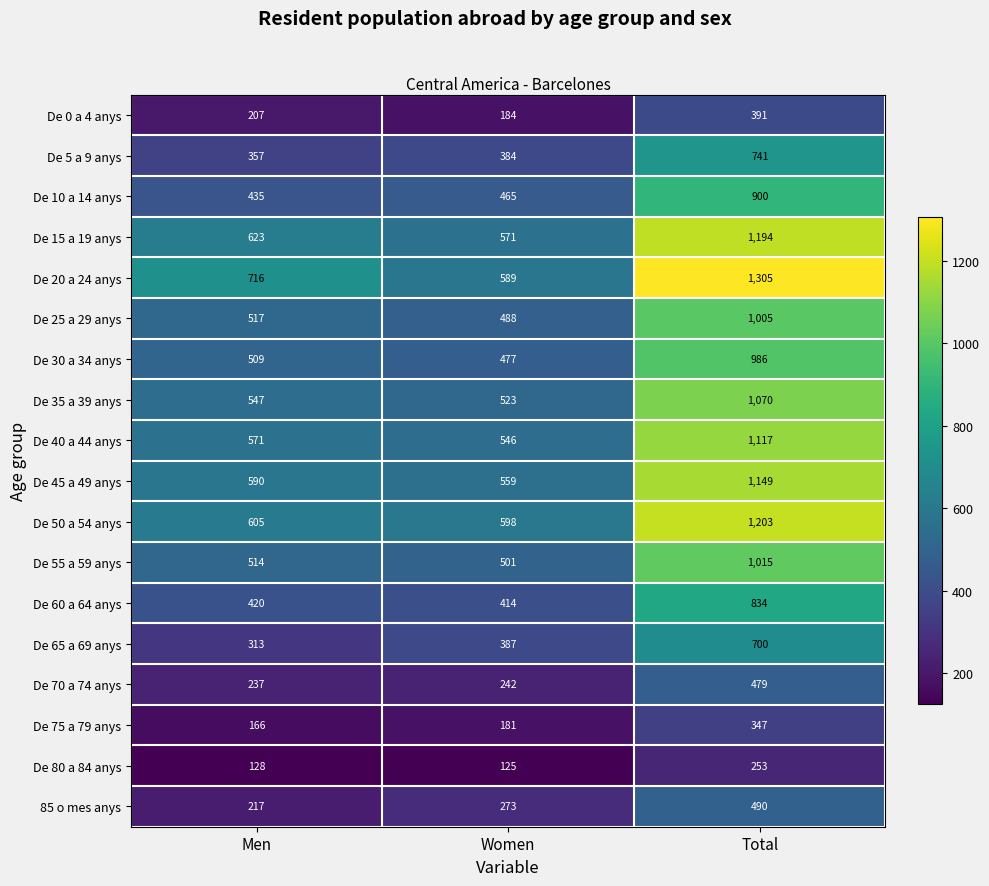

Between Men and Women, which series saw the biggest shift?

De 20 a 24 anys